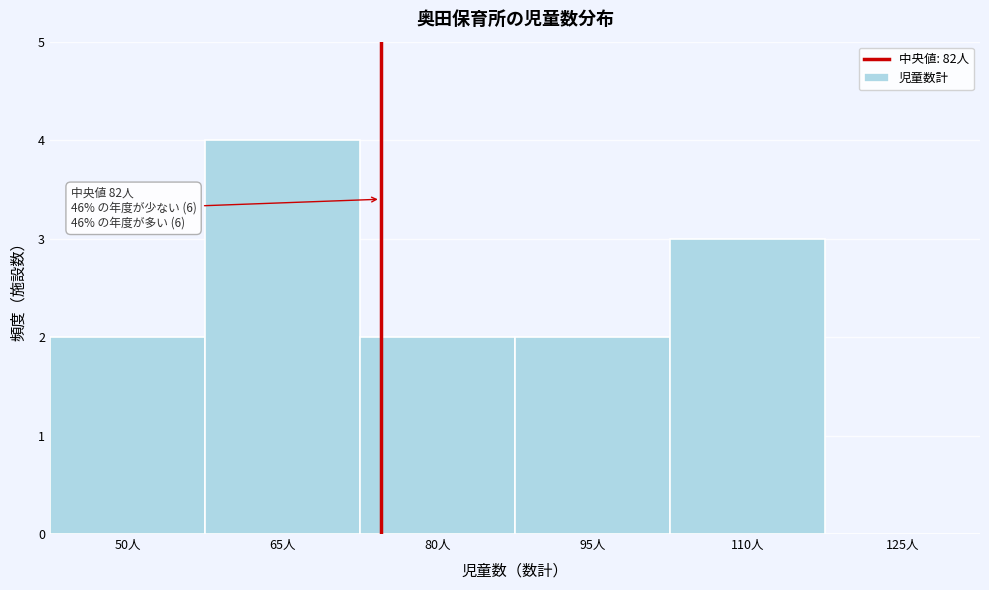

Reading left to right, list all the values displayed in this chart.

50人=2	65人=4	80人=2	95人=2	110人=3	125人=0